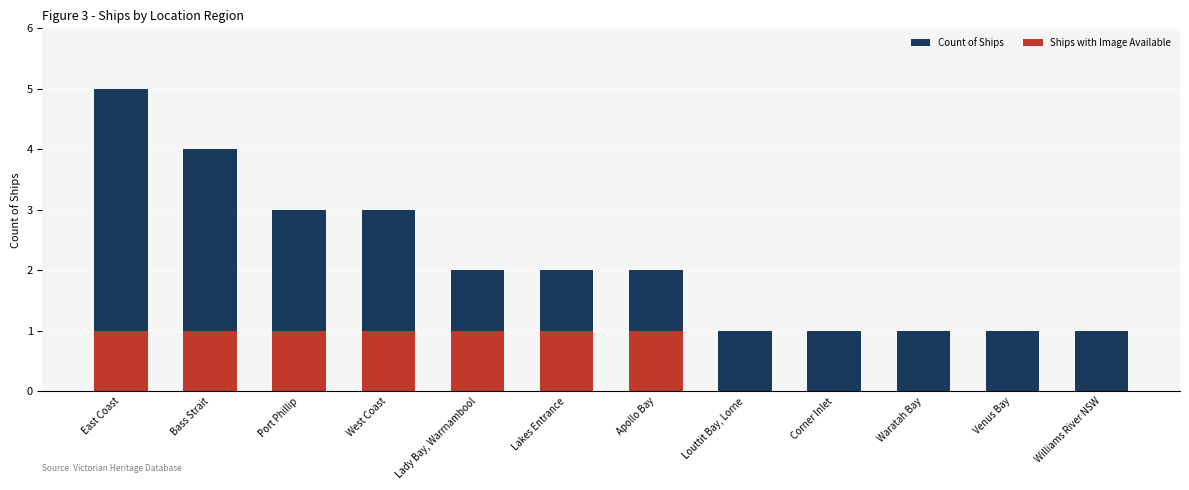

How many Ships with Image Available values are between 0 and 1?

12